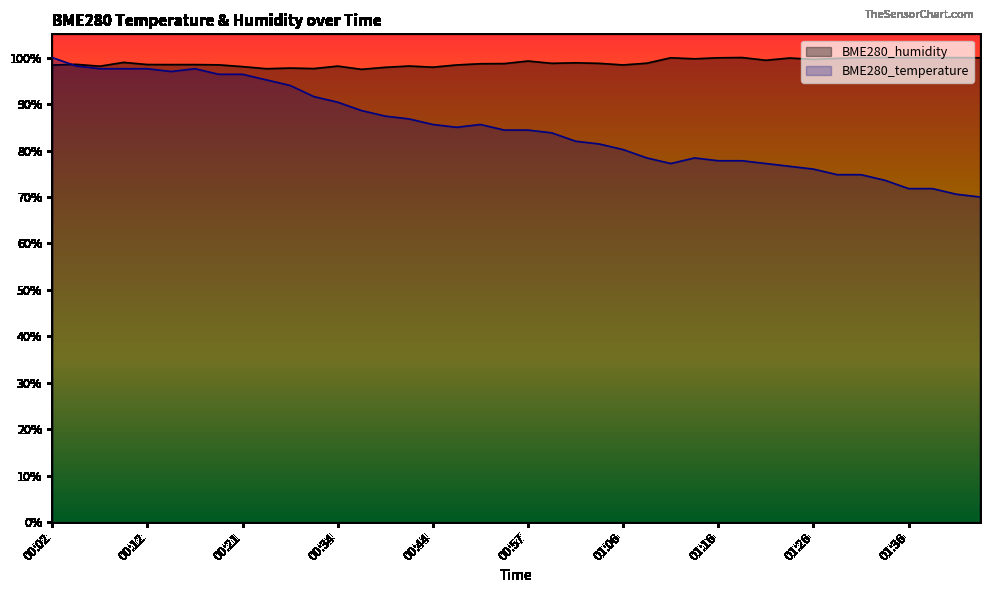

The BME280_humidity series shows 26.7 at 00:31. True or false?

False